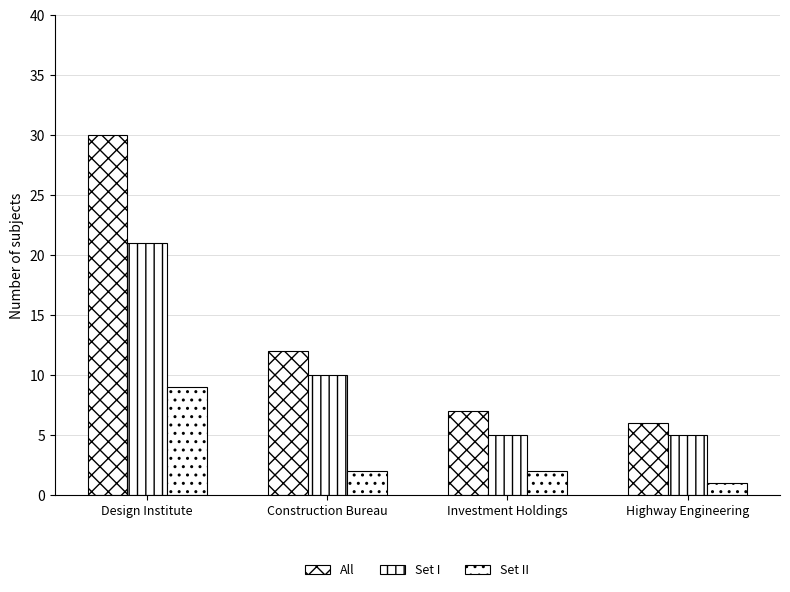

Count the number of data series in this chart.

3